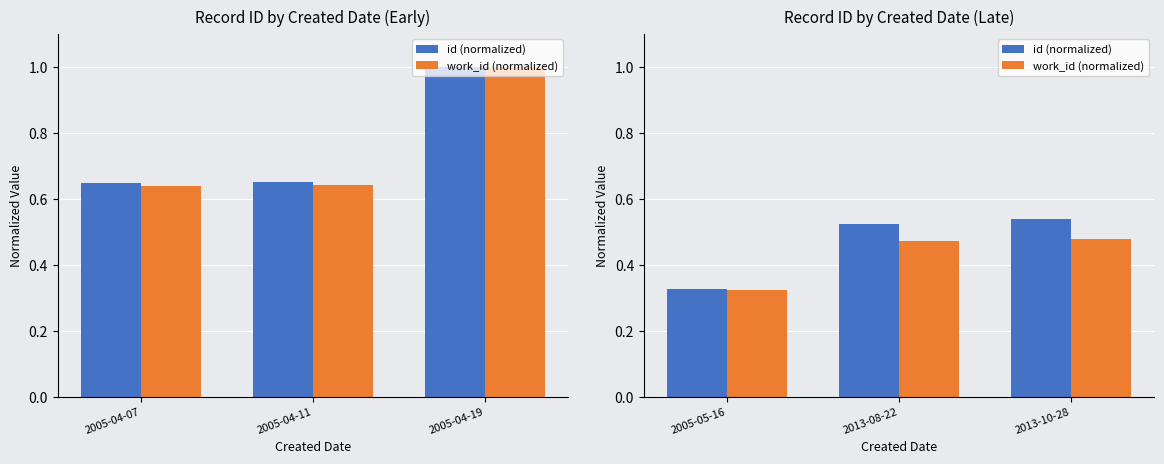

Are the bars horizontal?

No